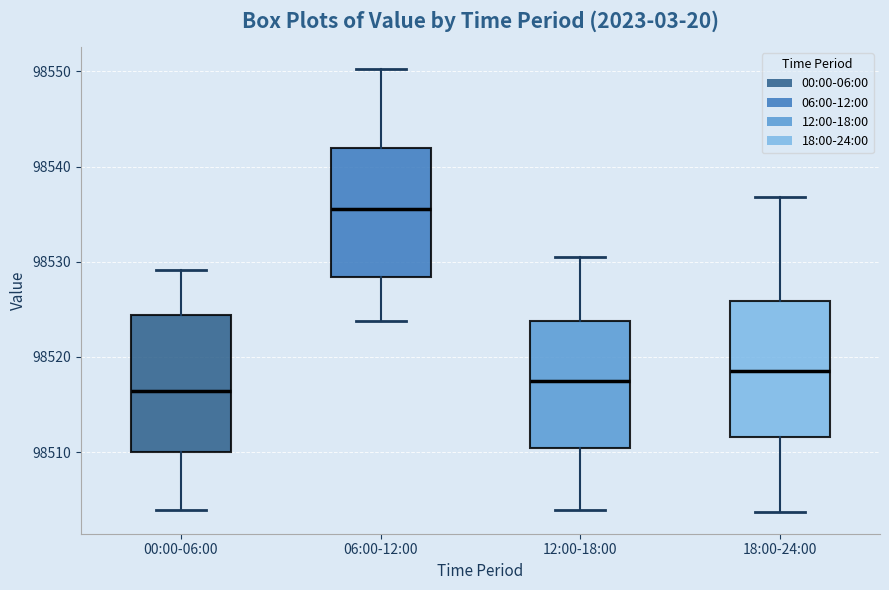

Reading left to right, read every box against the y-axis: the position of its median line, the range the box covers, and the ends of its whiskers. The values are not printed on the chart, so give them approximately, as read against the axis.

00:00-06:00: median 98516, box 98510 to 98524, whiskers 98504 to 98529
06:00-12:00: median 98536, box 98528 to 98542, whiskers 98524 to 98550
12:00-18:00: median 98518, box 98510 to 98524, whiskers 98504 to 98531
18:00-24:00: median 98519, box 98512 to 98526, whiskers 98504 to 98537